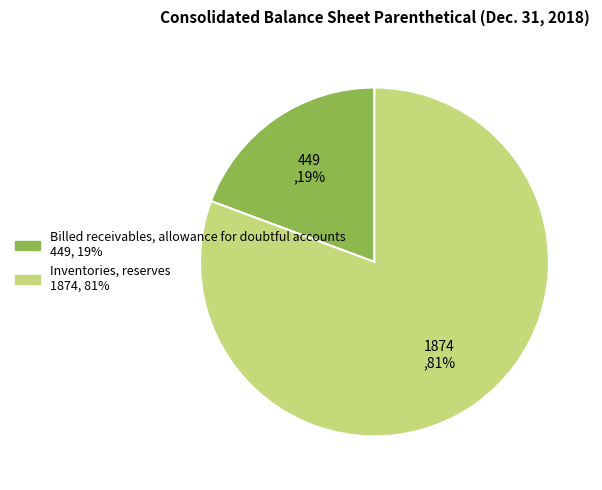

Which category has the biggest portion of the pie?

Inventories, reserves